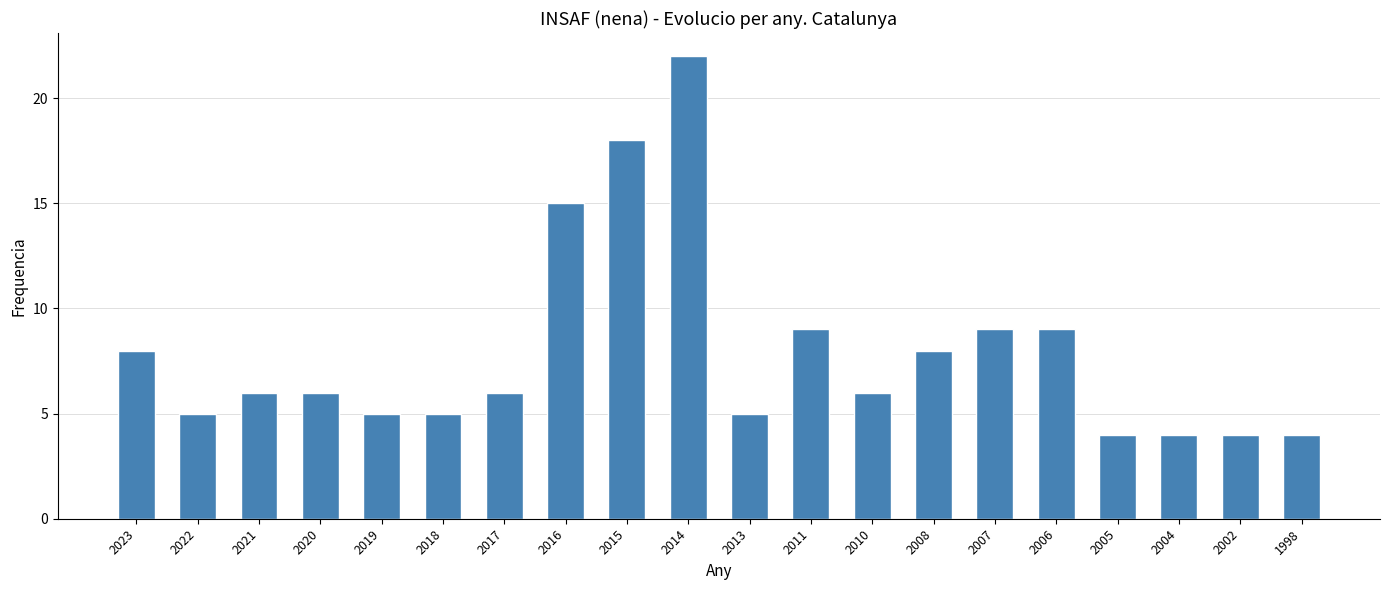

Reading left to right, list all the values displayed in this chart.

8	5	6	6	5	5	6	15	18	22	5	9	6	8	9	9	4	4	4	4